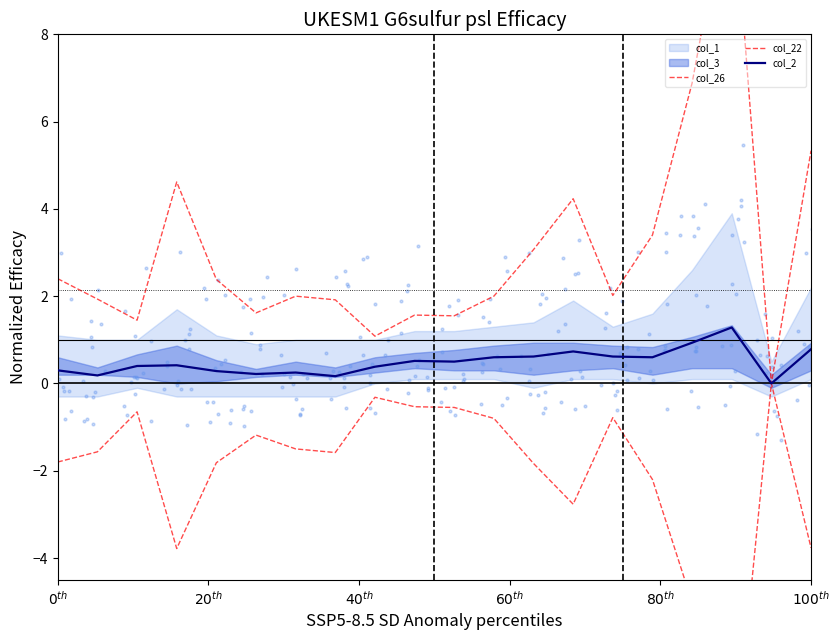

Which series has the widest spread of Y values?

col_26